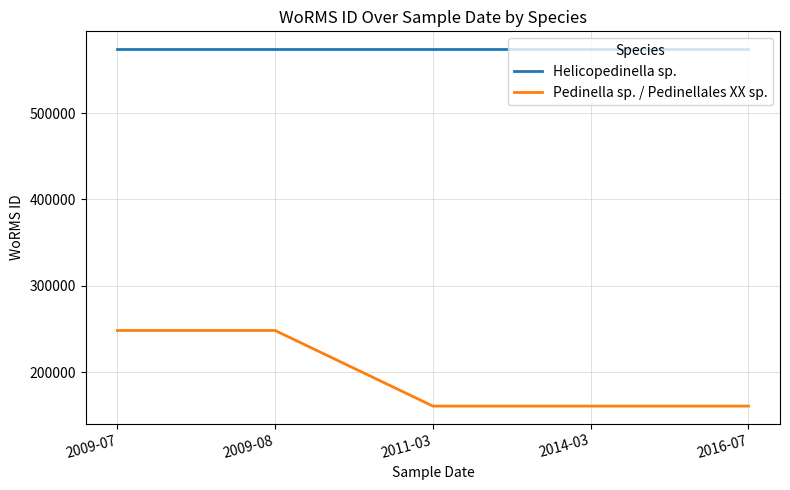

What are all the series names shown in the legend?

Helicopedinella sp., Pedinella sp. / Pedinellales XX sp.